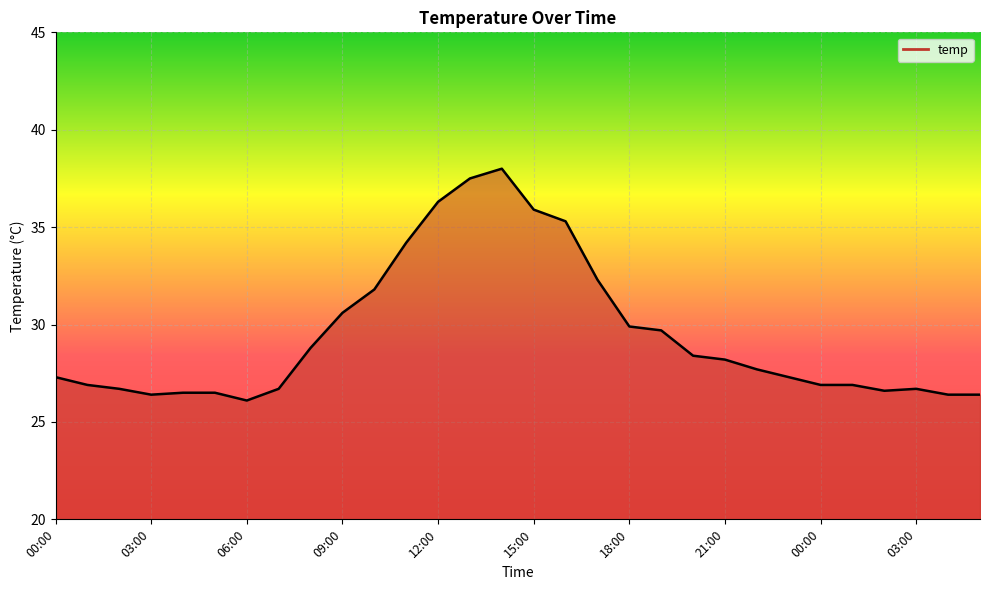

What is the difference between the maximum and minimum values?

11.9